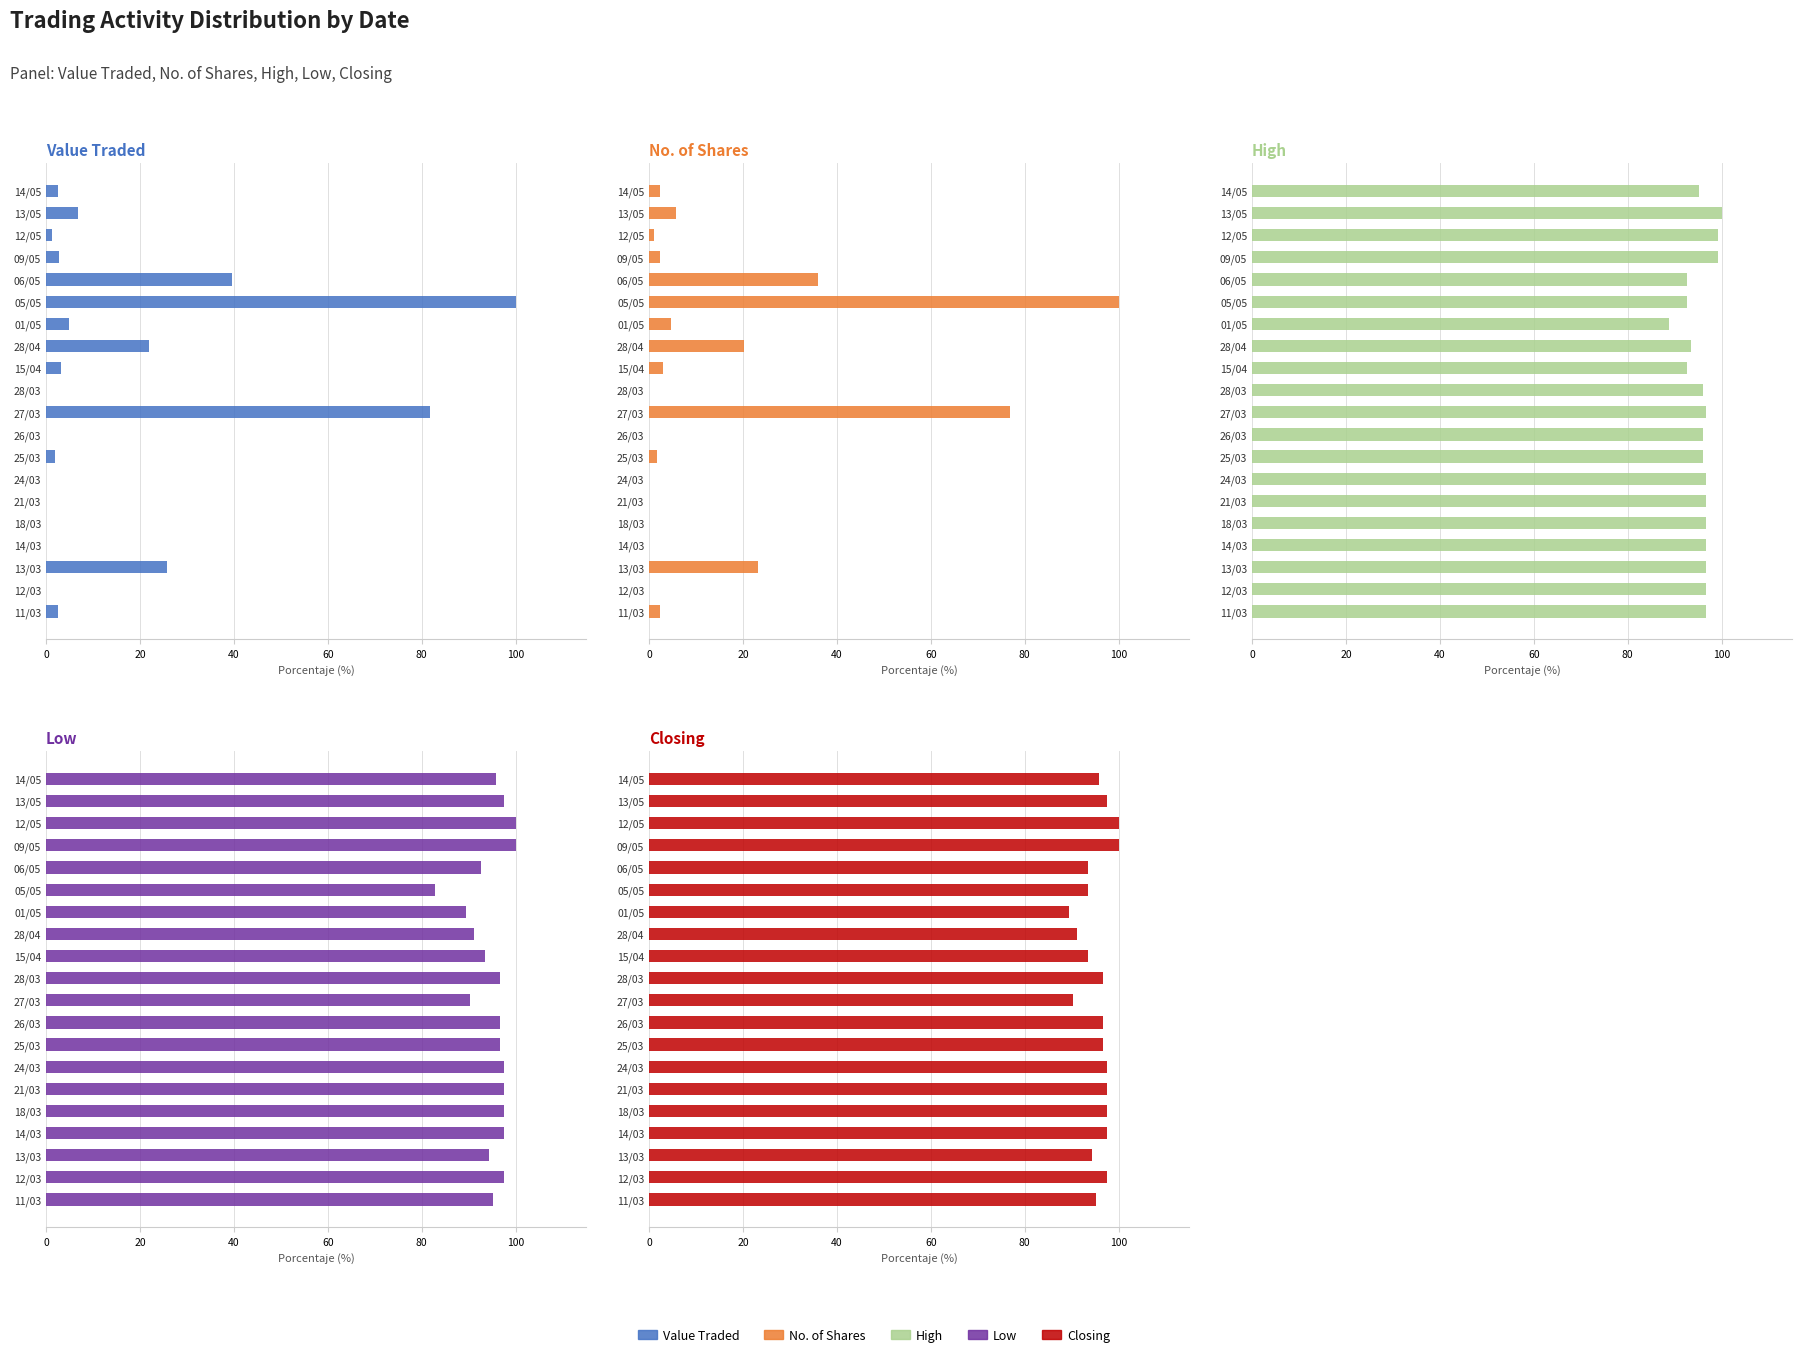

What is the value of the High bar at the 10th from the left?

96.0